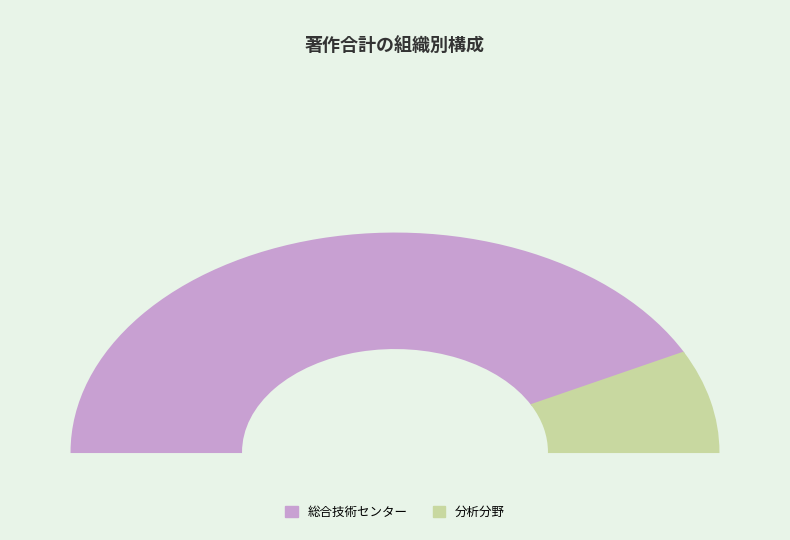

True or false: 総合技術センター accounts for 85% of the total.

True